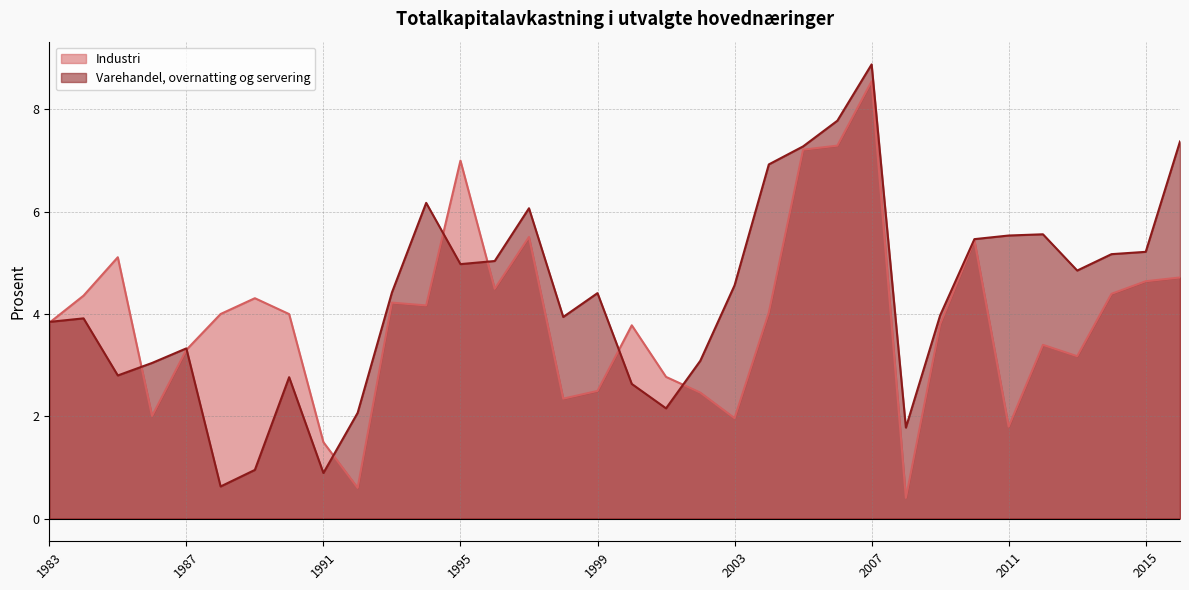

Which series has the largest total across all categories?

Varehandel, overnatting og servering